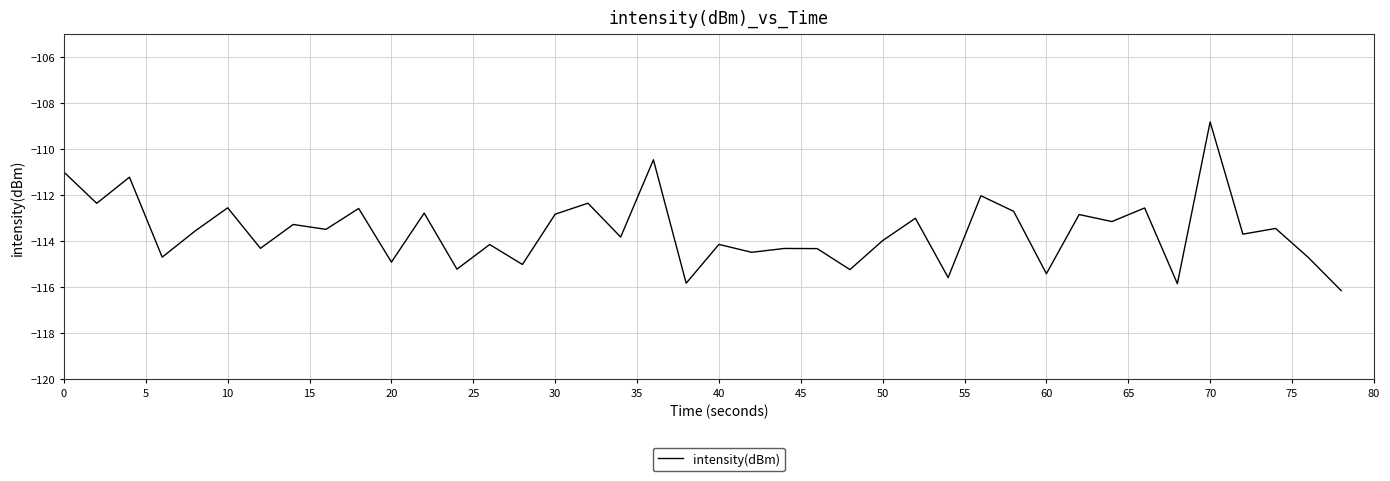

What is the difference between the maximum and minimum values?

7.3